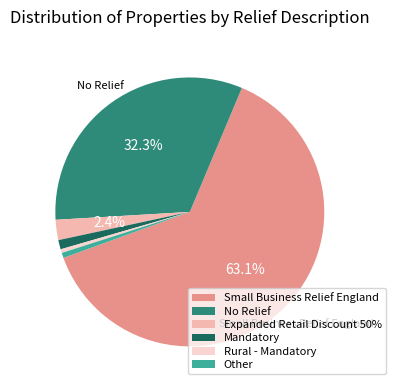

What portion of the pie excludes Expanded Retail Discount 50%?

97.6%